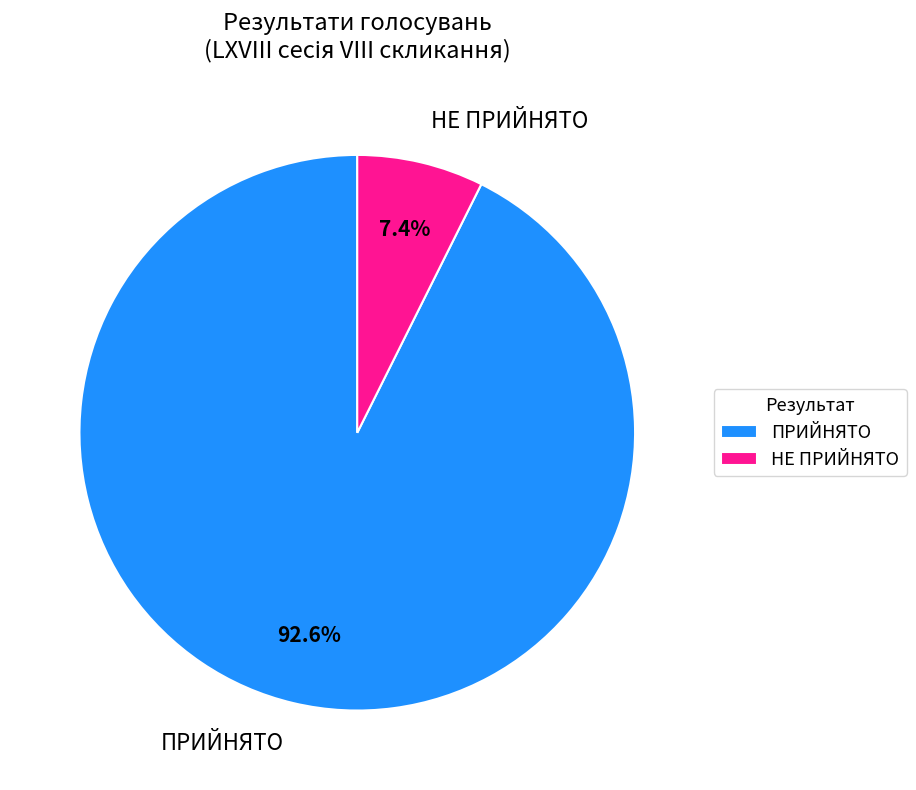

Which has a higher value, НЕ ПРИЙНЯТО or ПРИЙНЯТО?

ПРИЙНЯТО